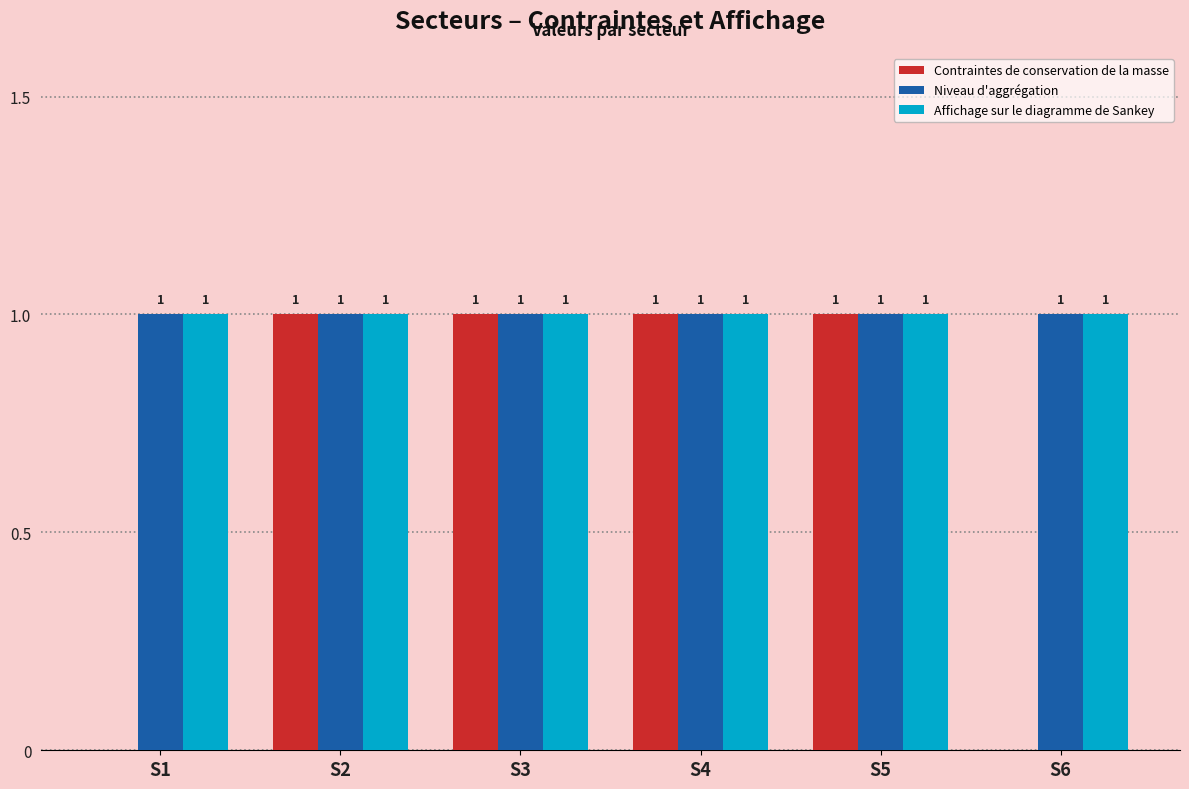

True or false: Affichage sur le diagramme de Sankey has a value of 0 at S5.

False